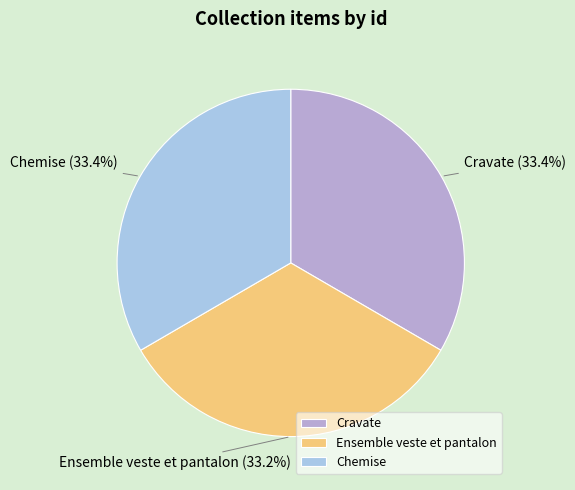

How many slices are in this pie chart?

3